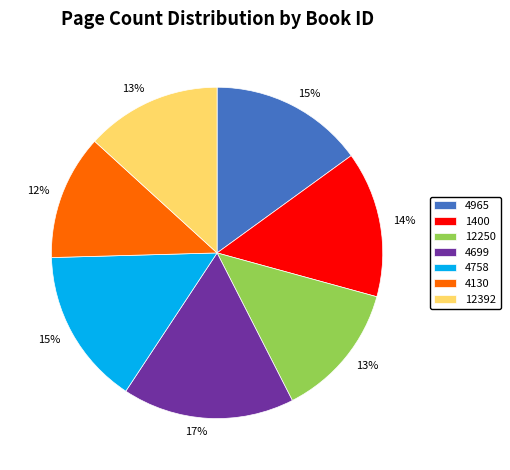

How many slices are in this pie chart?

7